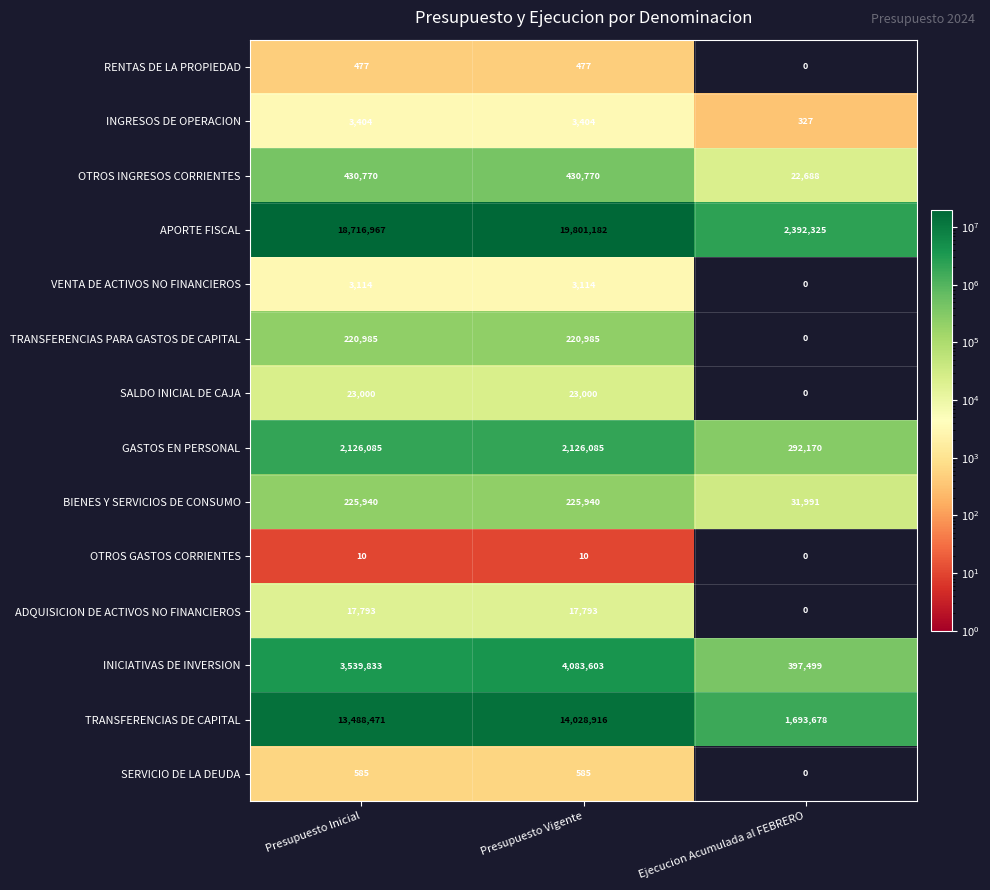

Where is RENTAS DE LA PROPIEDAD nearest to the value 238?

Ejecucion Acumulada al FEBRERO